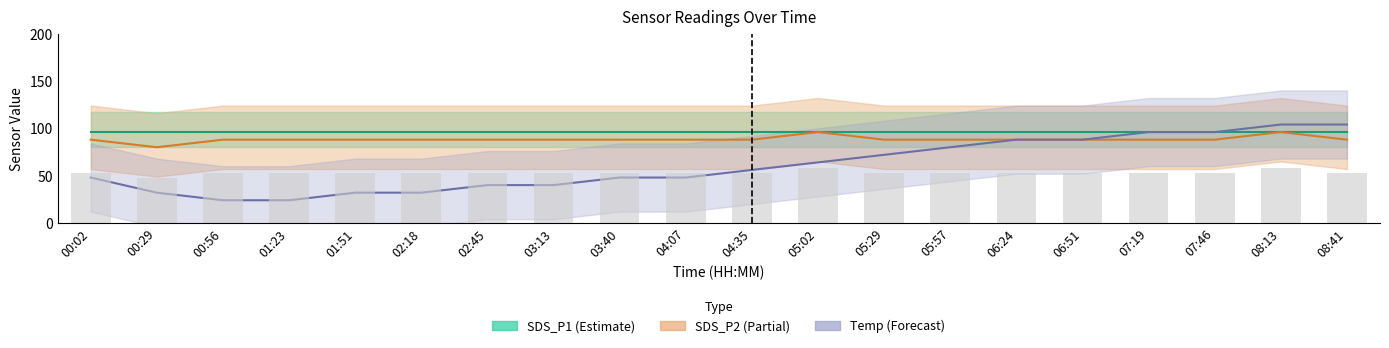

What is the label of the 17th bar from the right?

01:23